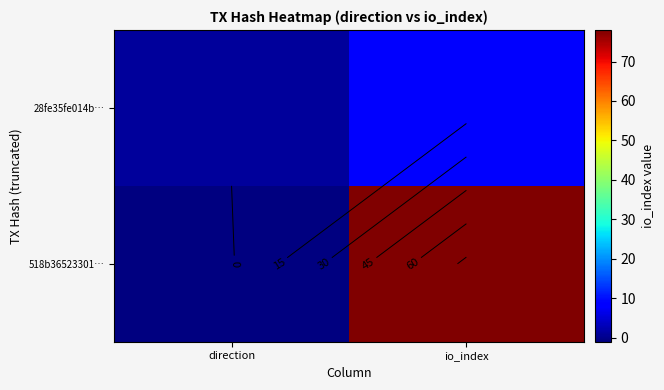

How many data points does each series have?

2